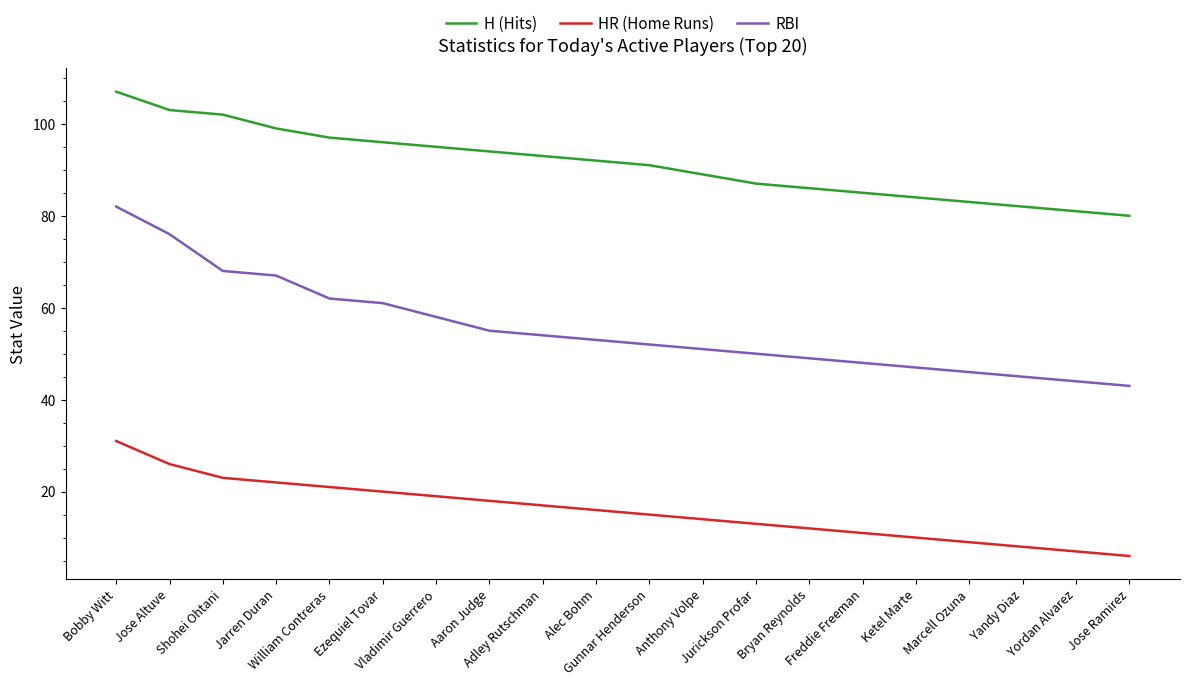

At which category does the chart reach its peak across all series?

Bobby Witt